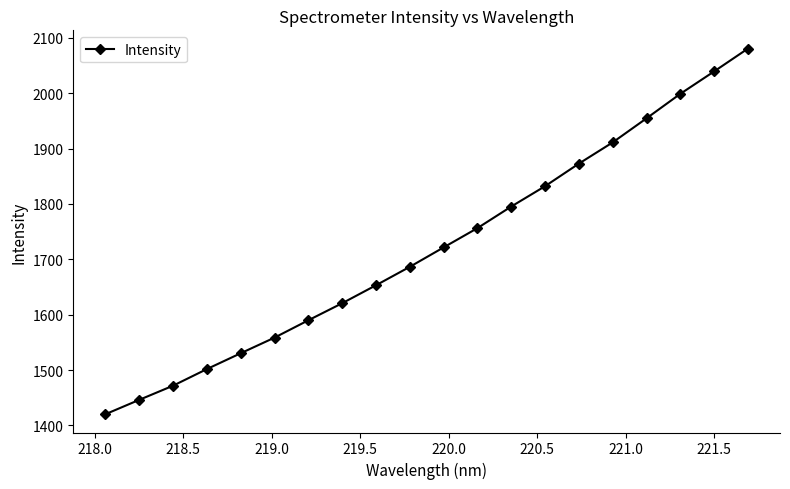

Reading left to right, transcribe all the data shown in this chart.

1420.2	1446.2	1471.7	1501.8	1530.4	1558.6	1589.9	1620.7	1653.2	1686.5	1721.6	1756.4	1795.4	1832.1	1872.9	1911.2	1954.6	1998.9	2039.3	2080.6